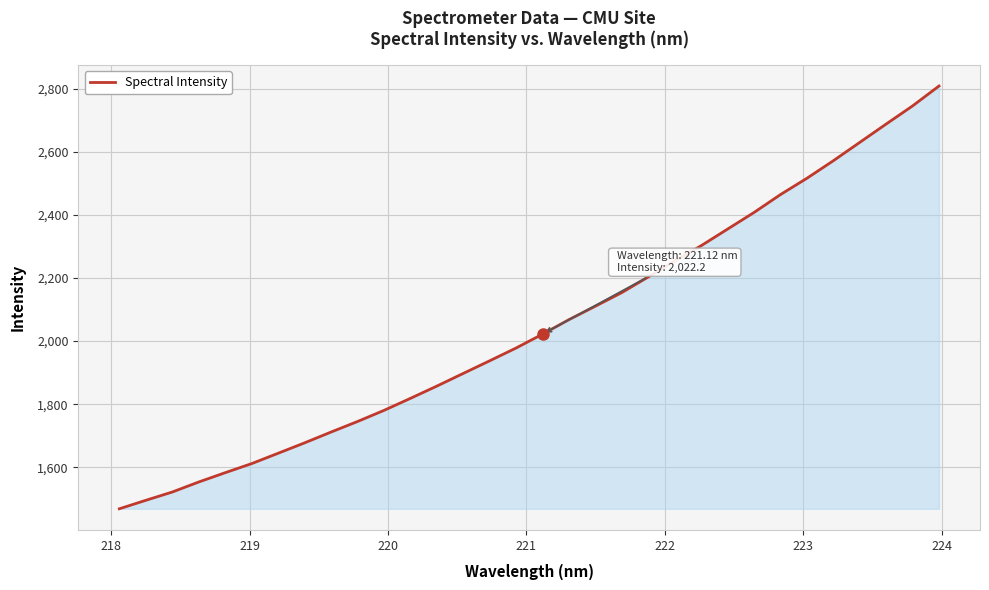

What is the difference between the maximum and minimum values?

1340.4